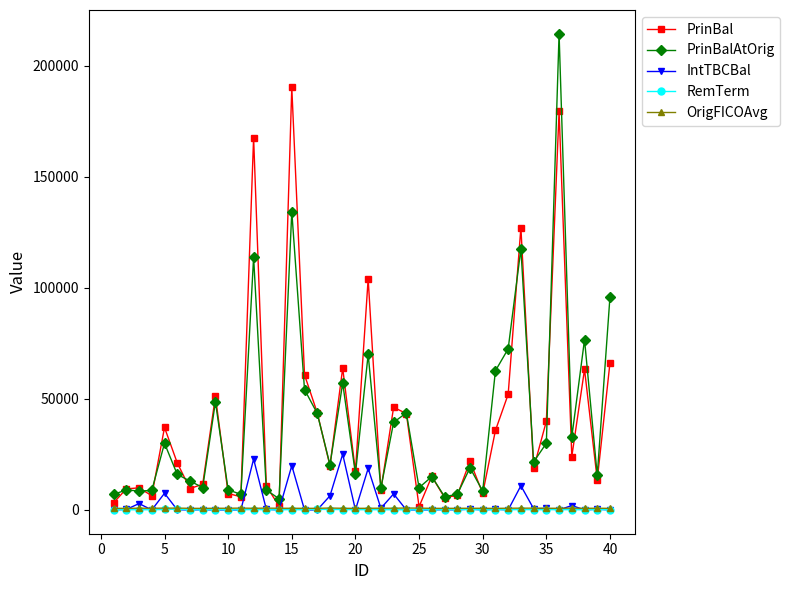

At how many categories does at least one series exceed 148785?

3